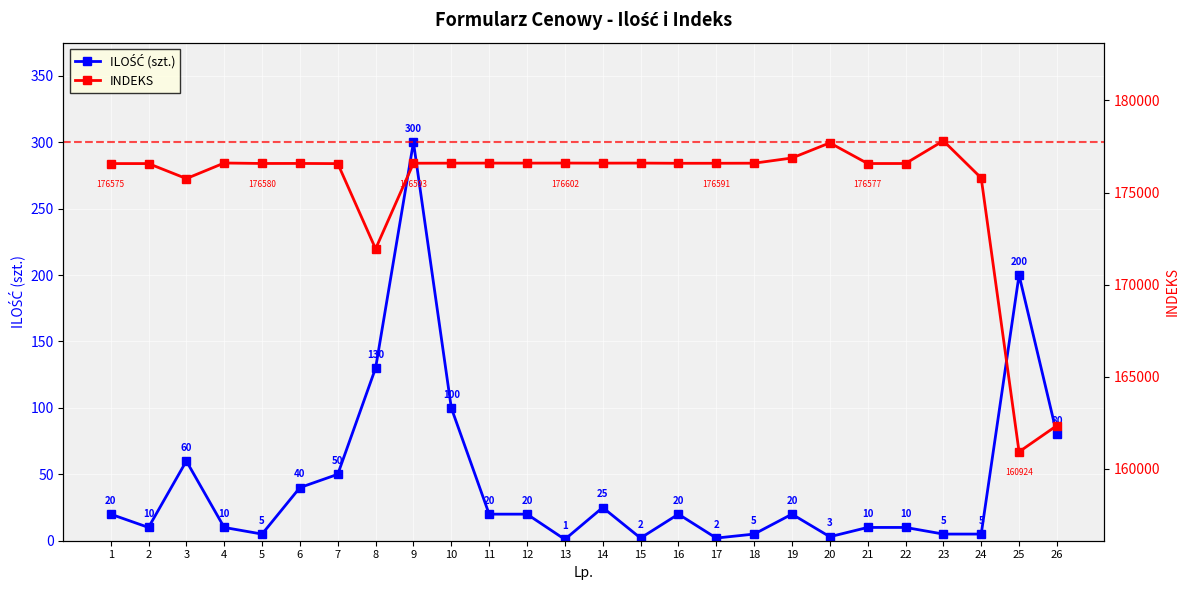

Rank the series at 10 from highest to lowest value.

INDEKS, ILOŚĆ (szt.)